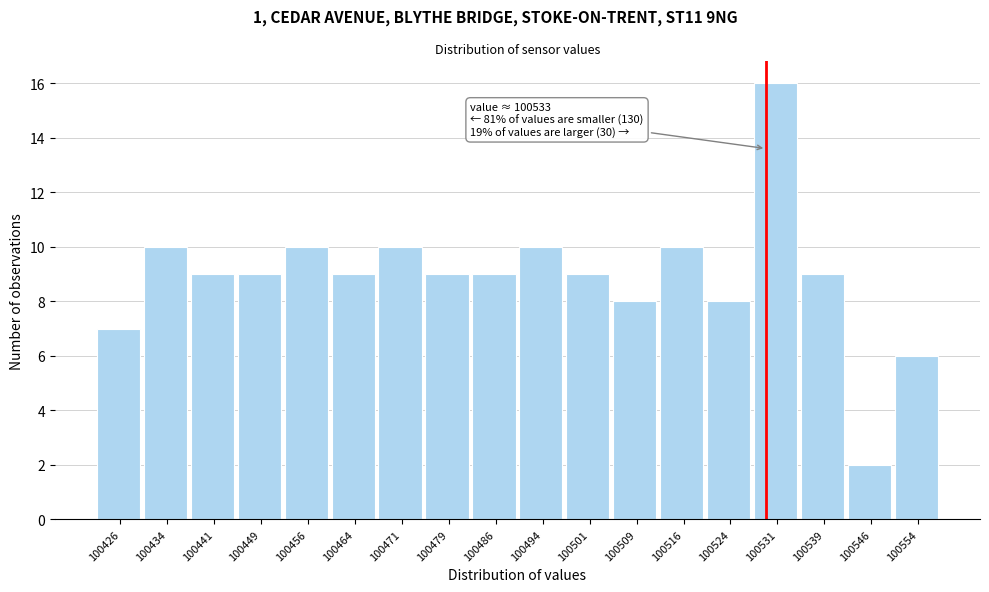

Reading left to right, what are all the values shown in this chart?

100426=7	100434=10	100441=9	100449=9	100456=10	100464=9	100471=10	100479=9	100486=9	100494=10	100501=9	100509=8	100516=10	100524=8	100531=16	100539=9	100546=2	100554=6